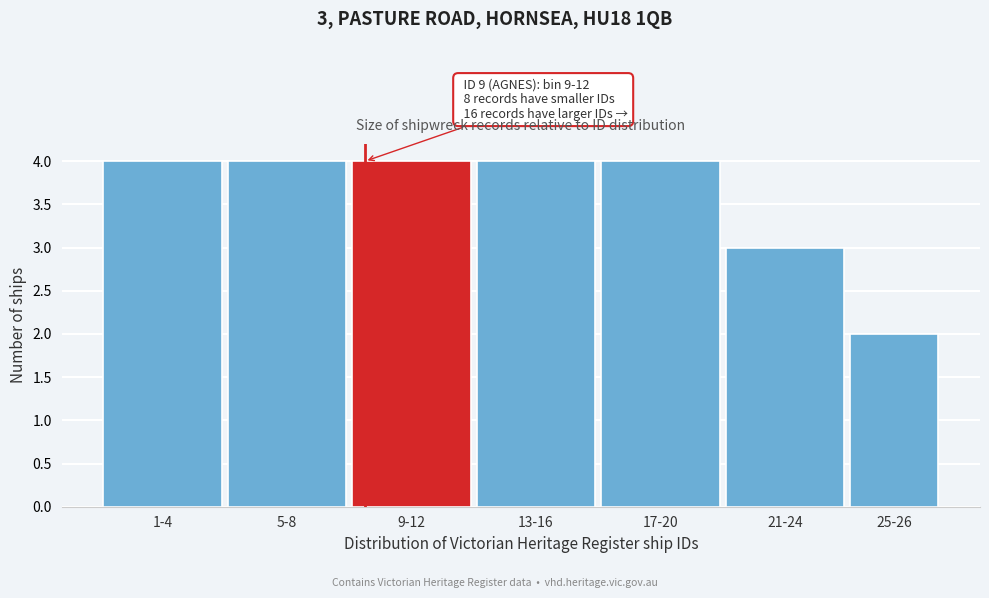

Reading left to right, what are all the values shown in this chart?

1-4=4	5-8=4	9-12=4	13-16=4	17-20=4	21-24=3	25-26=2